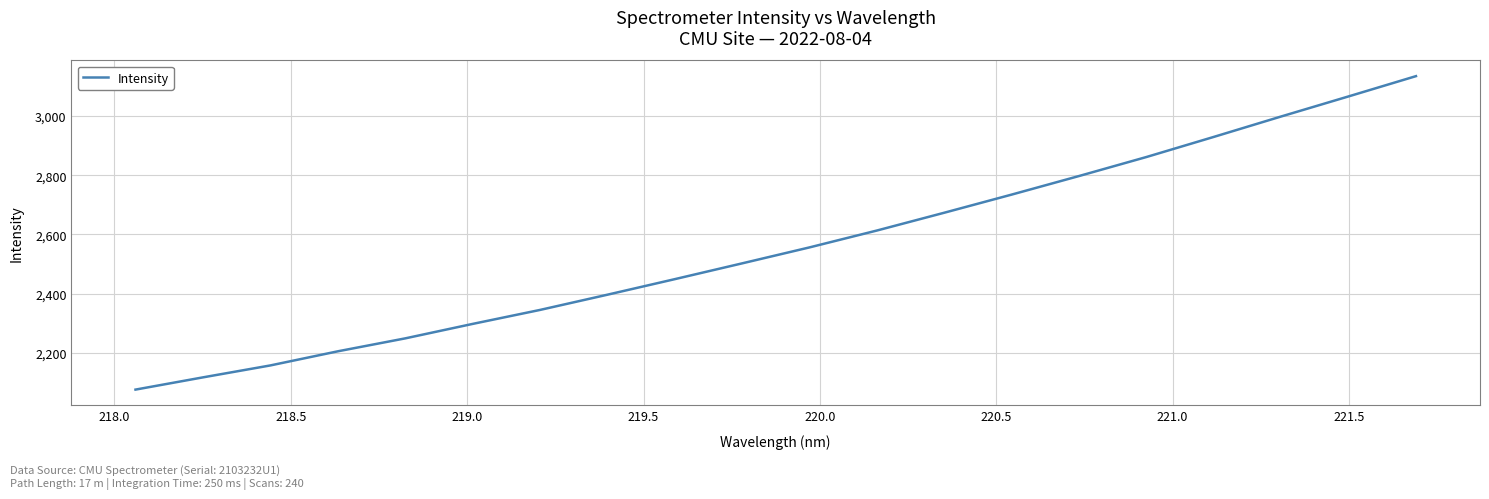

What is the greatest value displayed?

3134.9